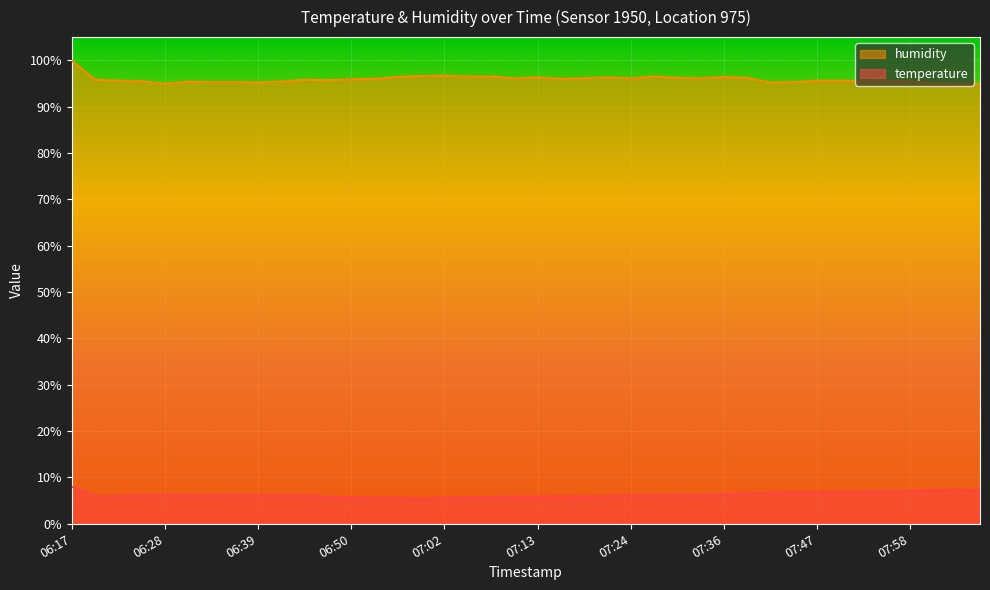

How many categories are shown in the chart?

40